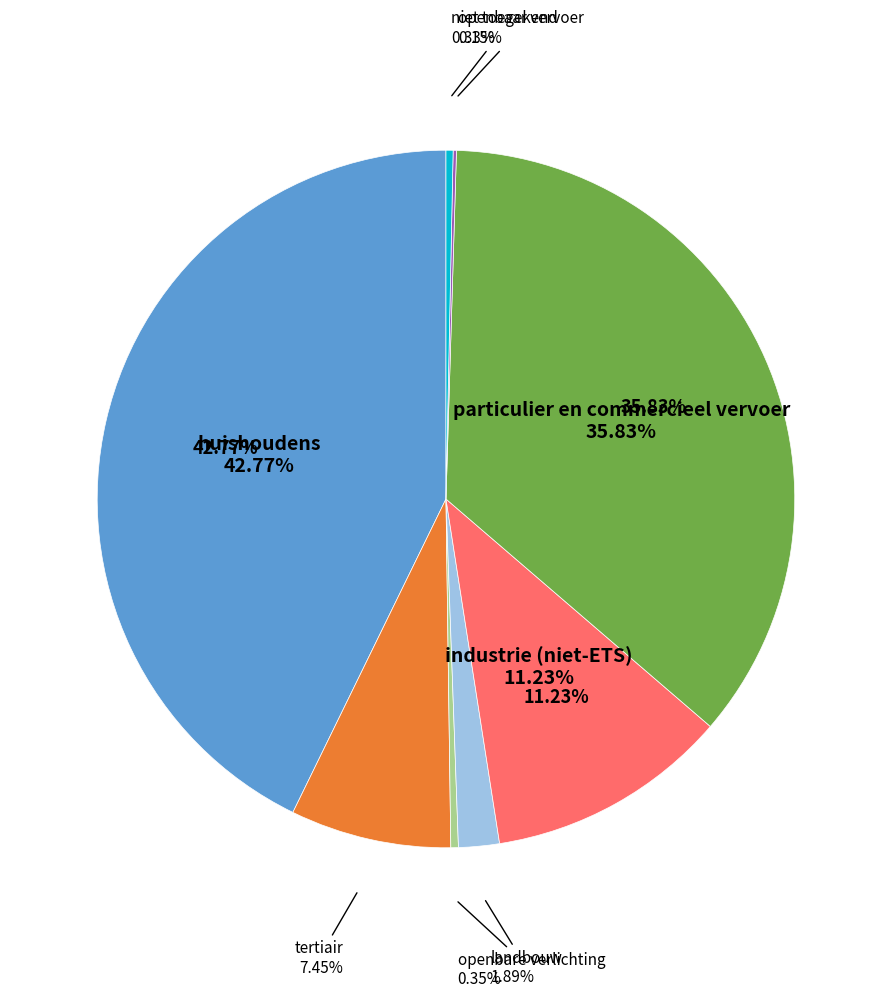

Combined, what portion of the pie is landbouw and tertiair?

9.3%